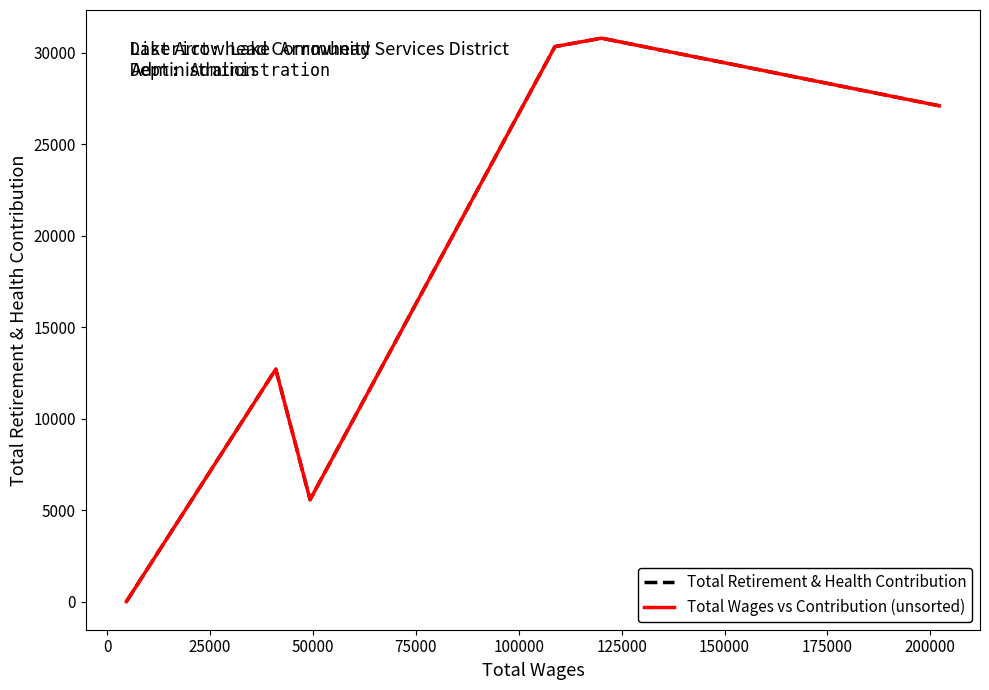

True or false: Total Retirement & Health Contribution and Total Wages vs Contribution (unsorted) cross at least once.

True